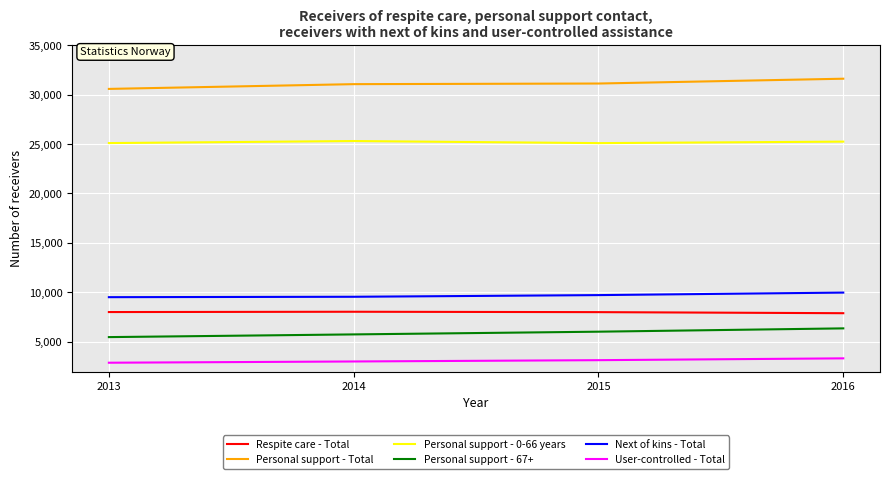

At 2014, list the series in order from largest to smallest.

Personal support - Total, Personal support - 0-66 years, Next of kins - Total, Respite care - Total, Personal support - 67+, User-controlled - Total